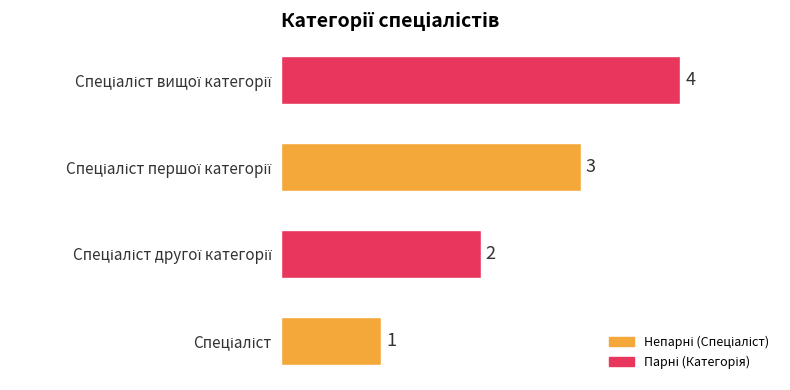

What is the difference between the maximum and minimum values?

3